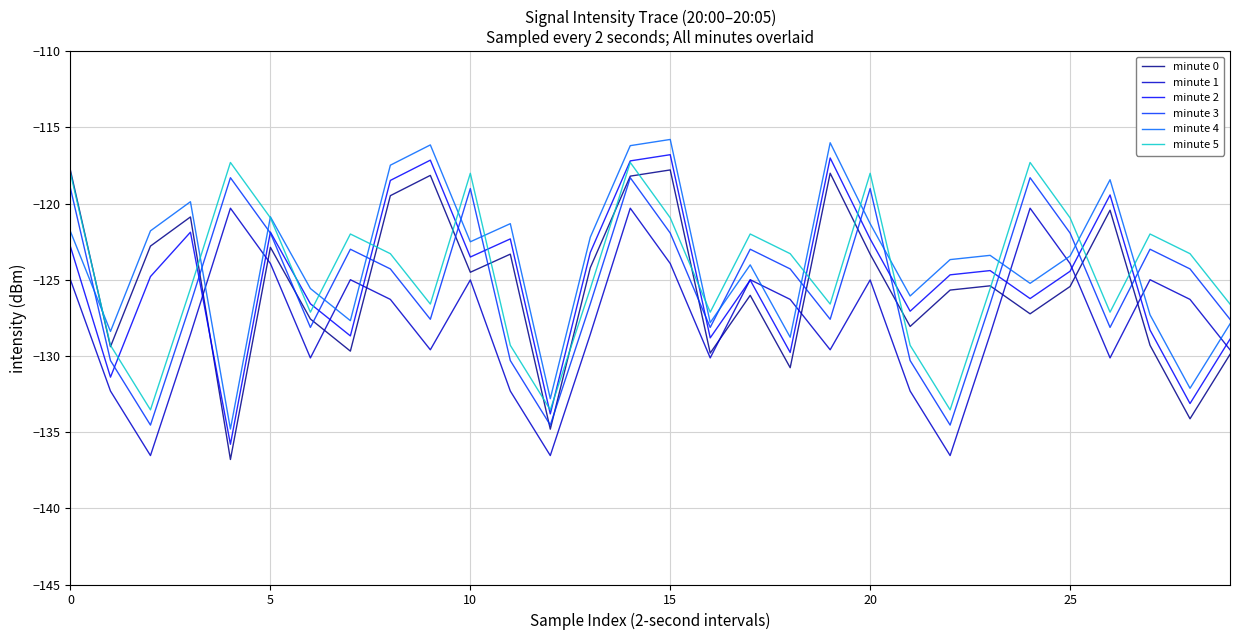

True or false: minute 4 and minute 2 intersect in this chart.

False